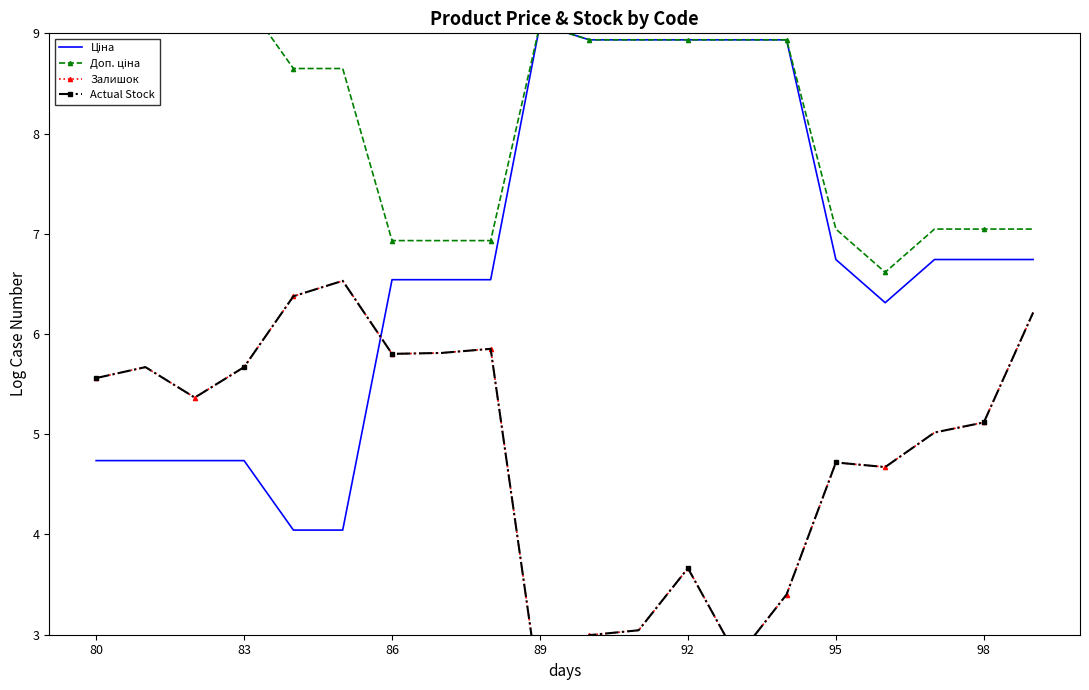

At how many categories does at least one series exceed 5?

20